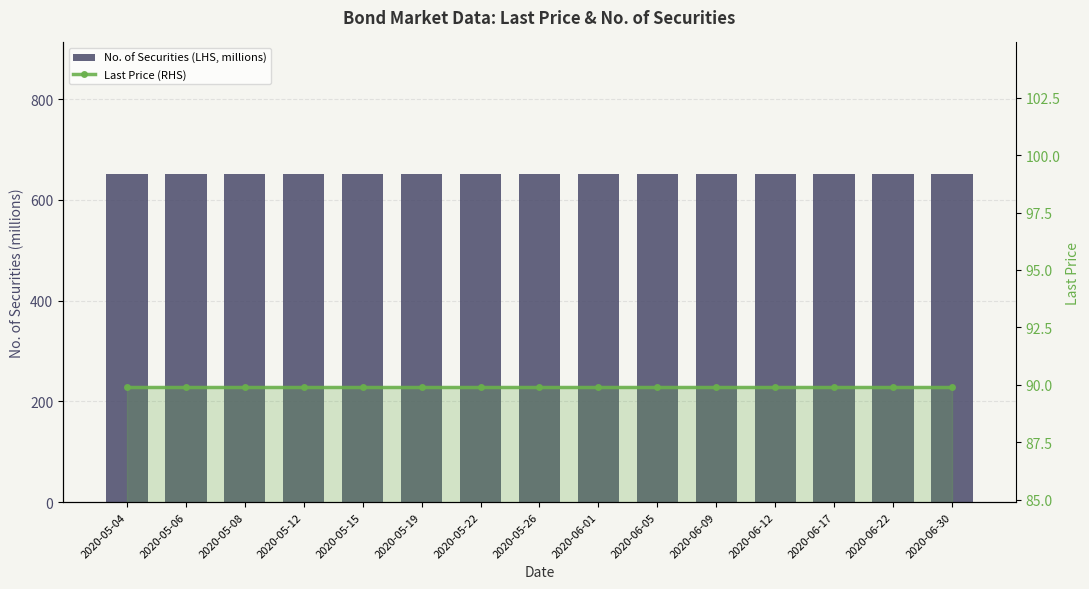

What is the minimum value for No. of Securities (LHS, millions)?

652.0